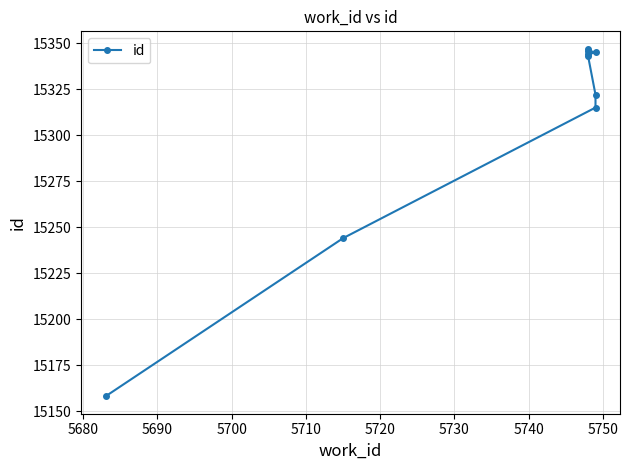

What is the value of the 7th point from the left?

15345